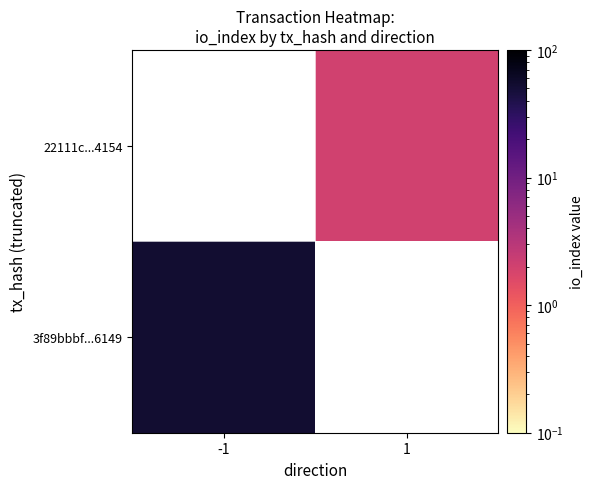

Count the number of categories in the chart.

2